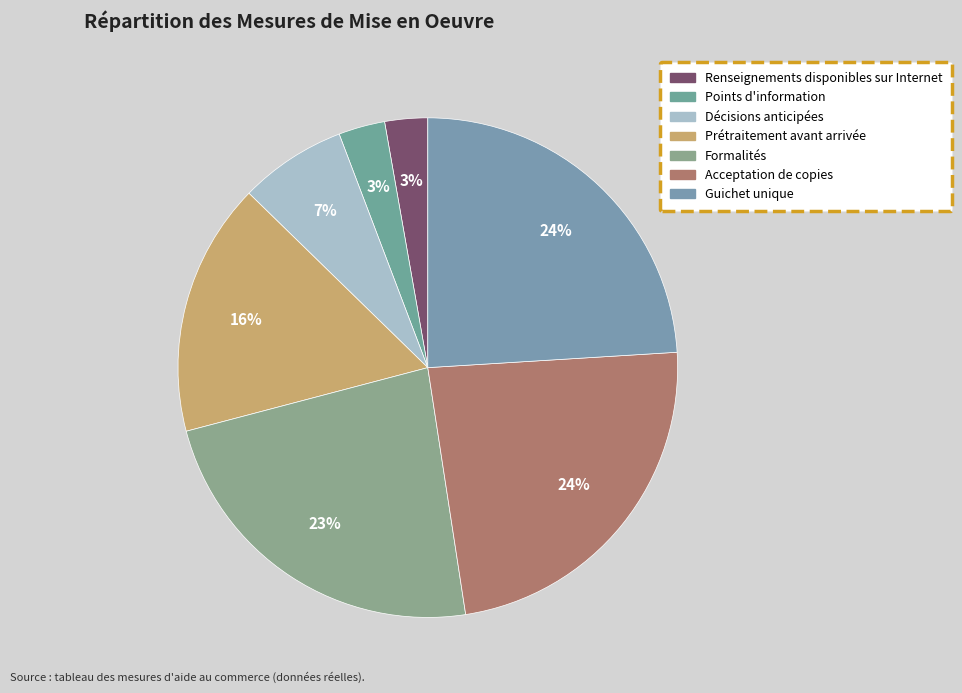

Does any single category account for the majority?

No